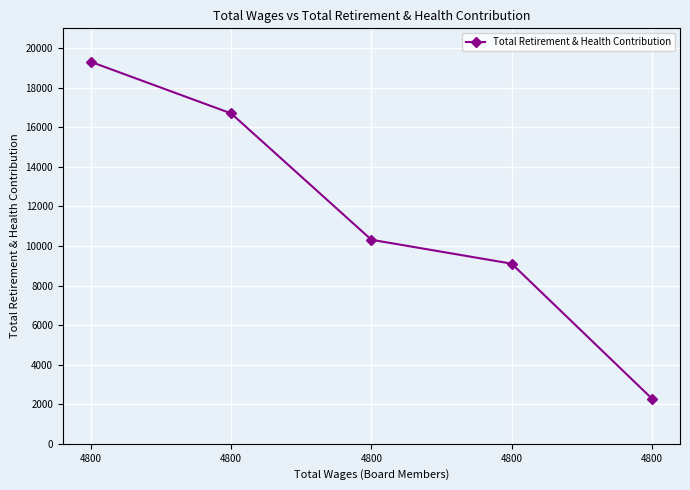

How many values are below 10313?

2